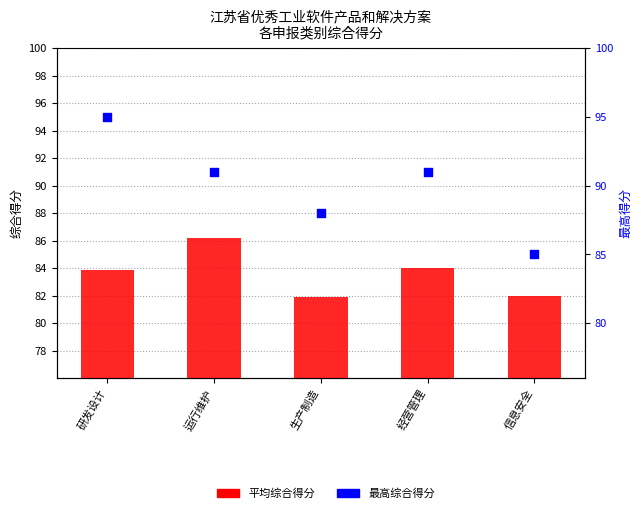

Is the value of 平均综合得分 at 研发设计 greater than the value of 最高综合得分 at 信息安全?

No